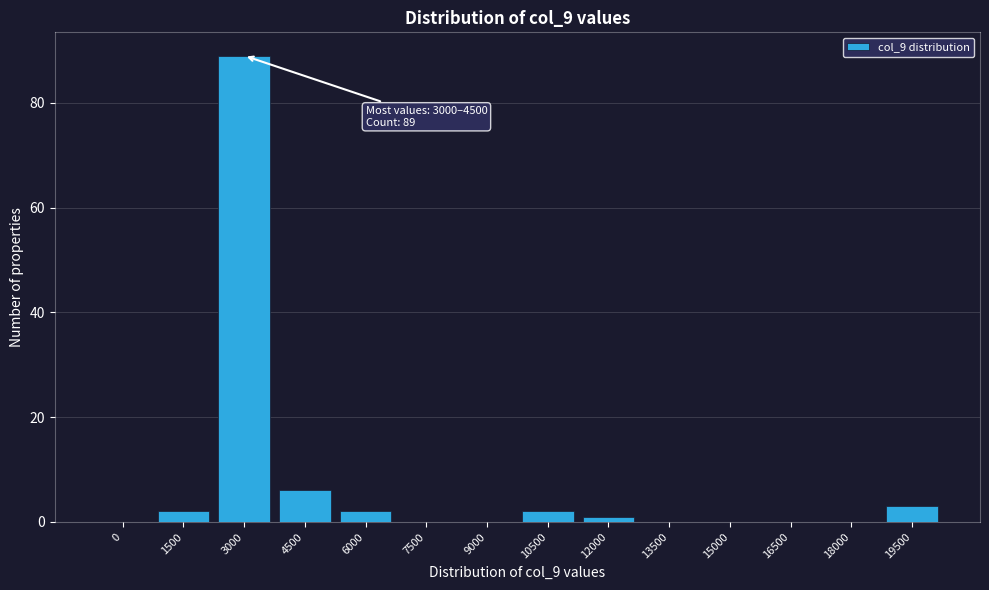

Reading right to left, what are all the values shown in this chart?

19500=3	18000=0	16500=0	15000=0	13500=0	12000=1	10500=2	9000=0	7500=0	6000=2	4500=6	3000=89	1500=2	0=0